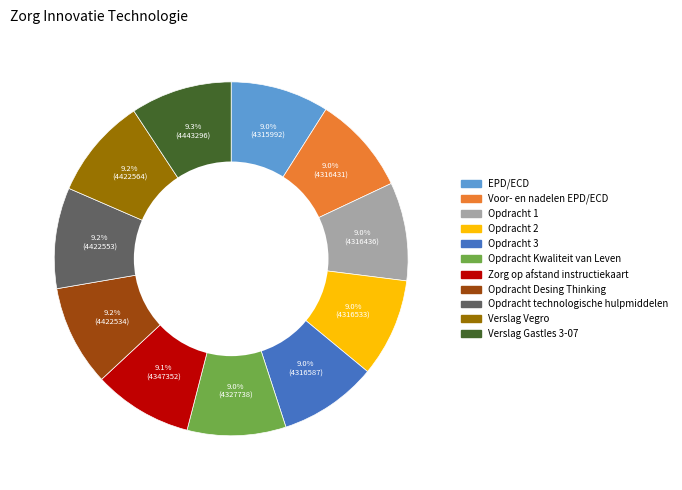

What percentage is NOT represented by Verslag Vegro?

90.8%